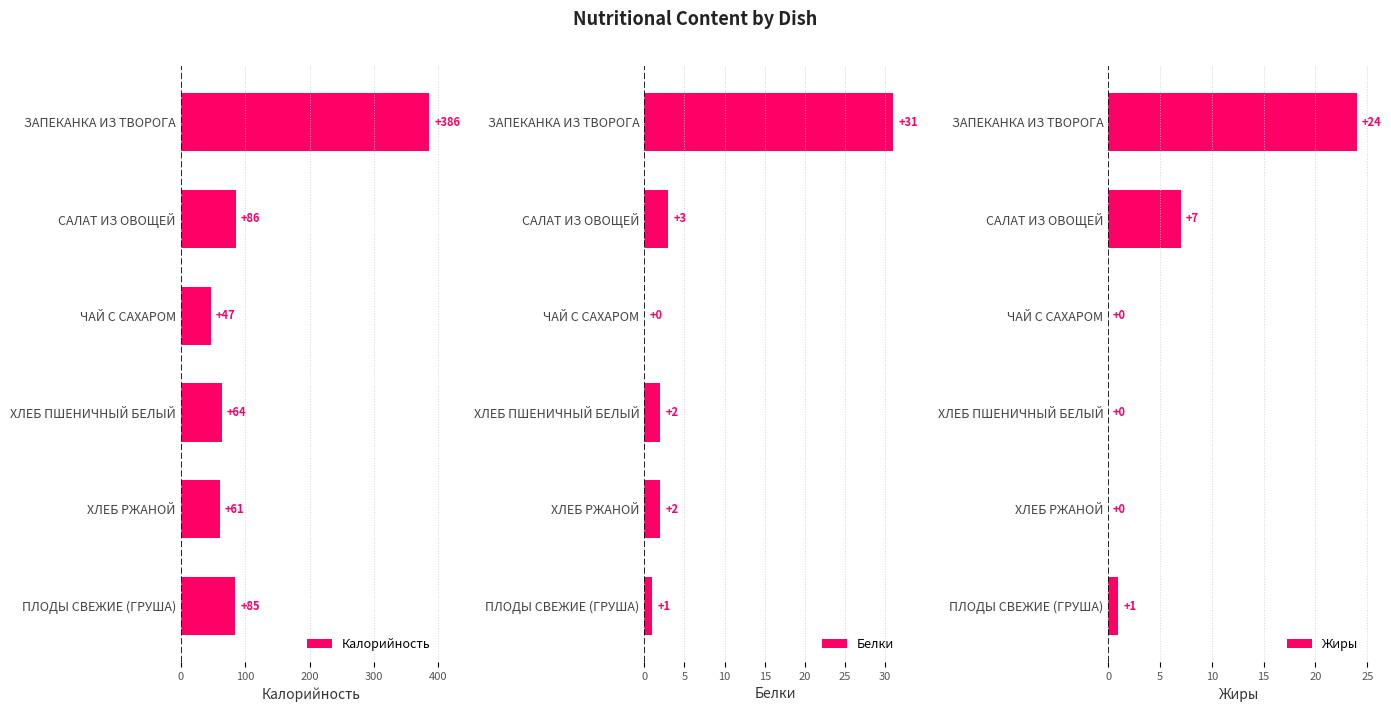

List the series in order of their peak value, lowest first.

Жиры, Белки, Калорийность